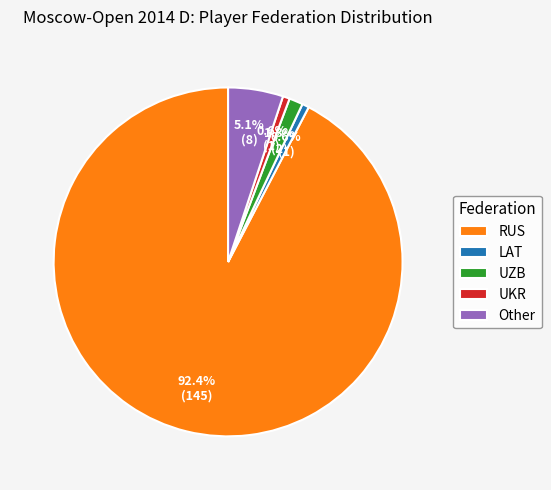

To the nearest percent, what is the average slice percentage?

20%